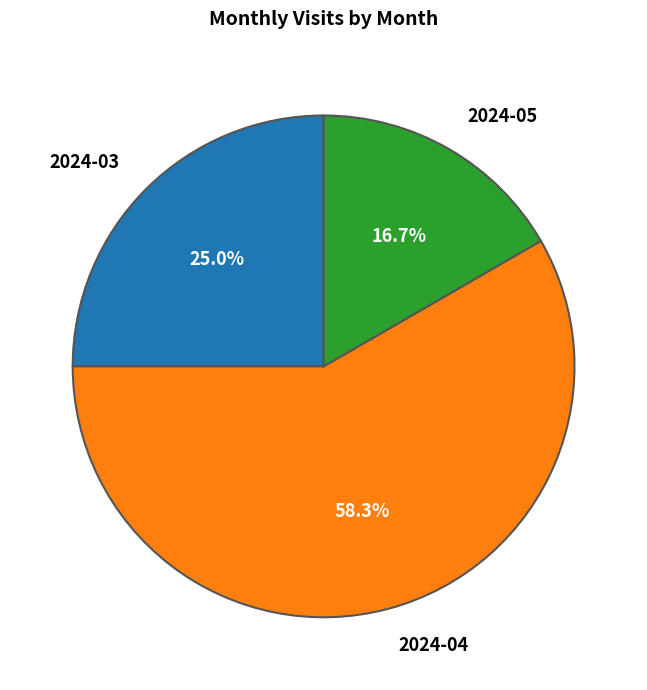

Do 2024-03 and 2024-04 together represent more than half of the pie?

Yes